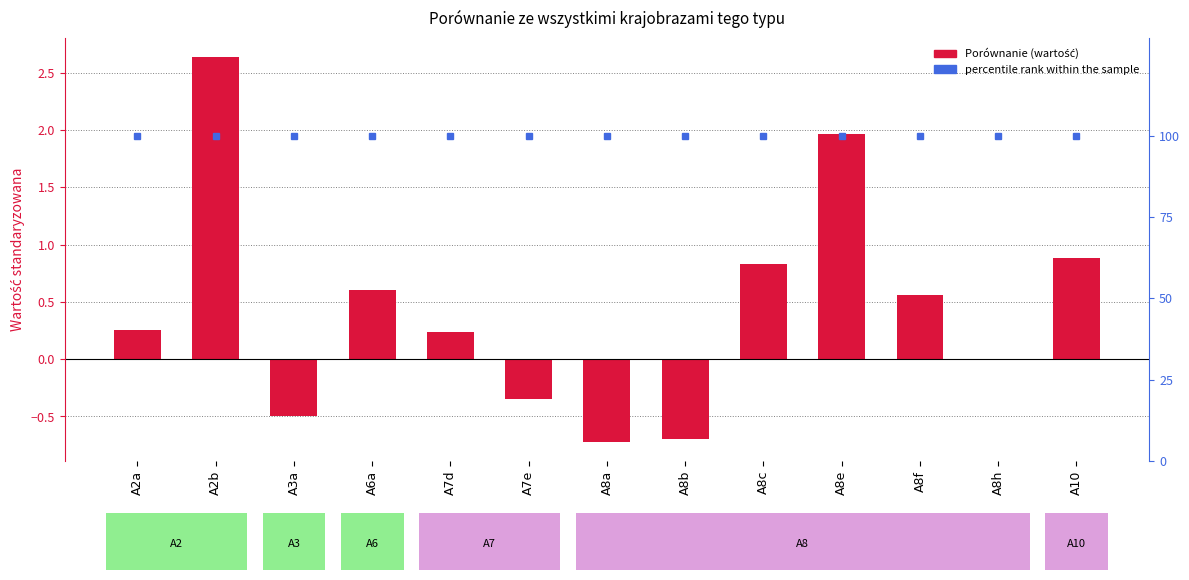

Which series has the largest range (max minus min)?

Porównanie